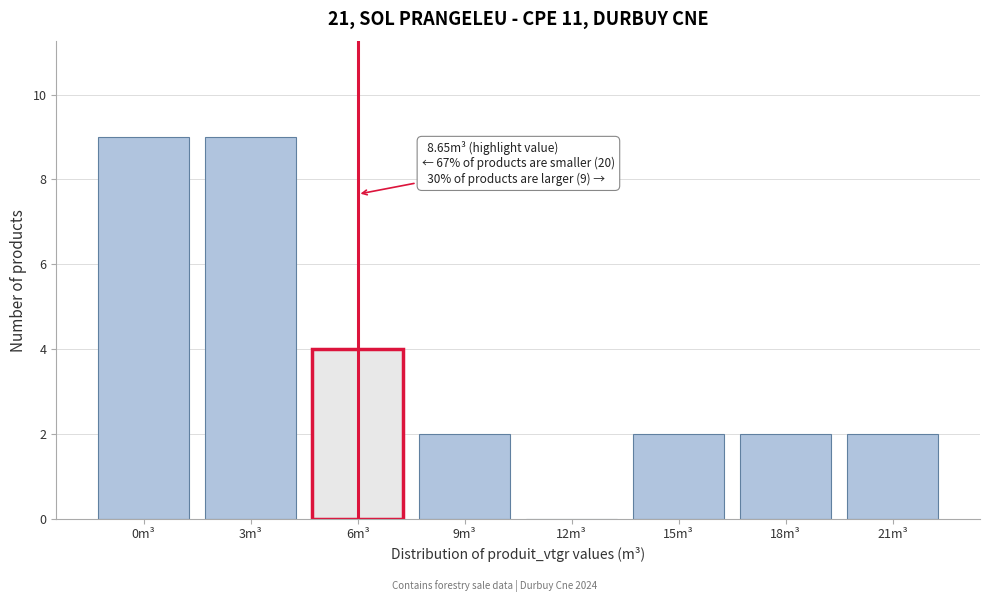

Reading left to right, what are all the values shown in this chart?

0m³=9	3m³=9	6m³=4	9m³=2	12m³=0	15m³=2	18m³=2	21m³=2